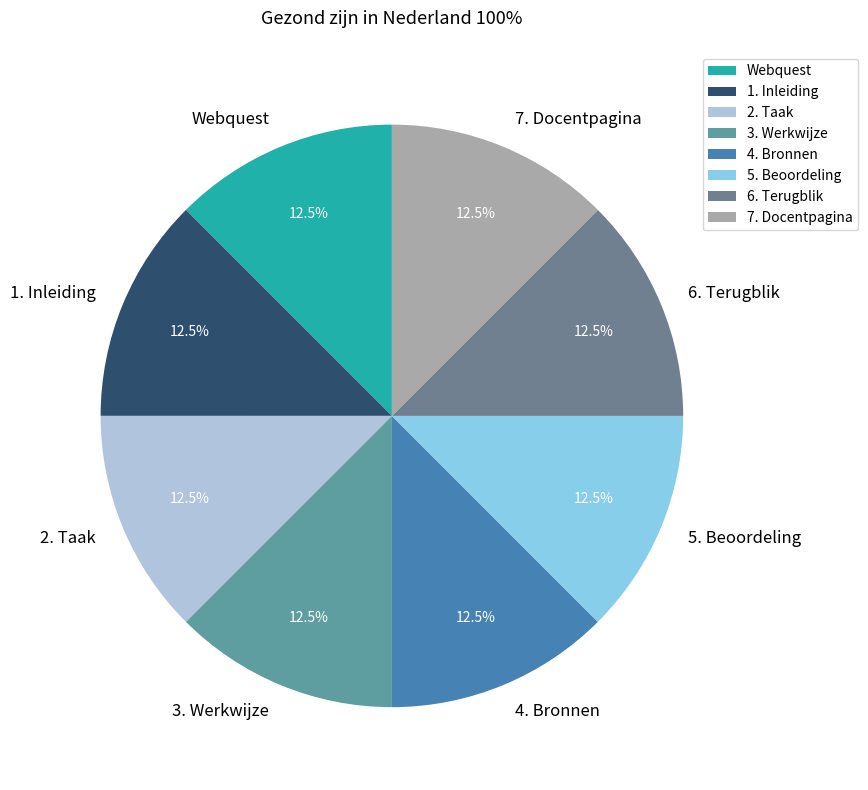

True or false: 7. Docentpagina accounts for 1% of the total.

False